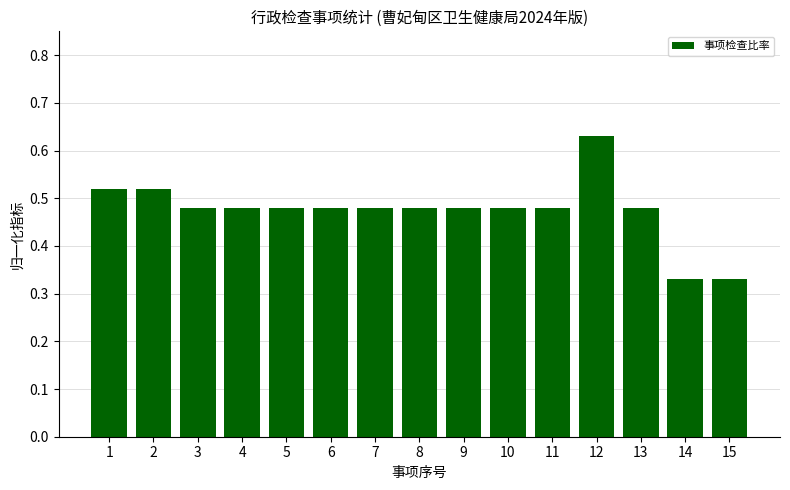

At which category does the chart reach its peak across all series?

12